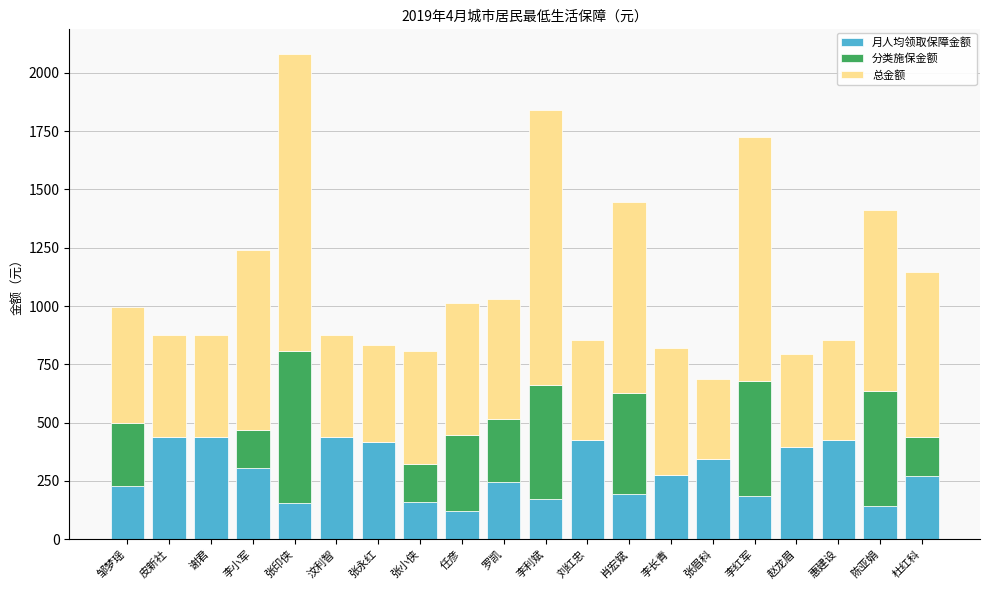

What is the maximum value for 月人均领取保障金额?

437